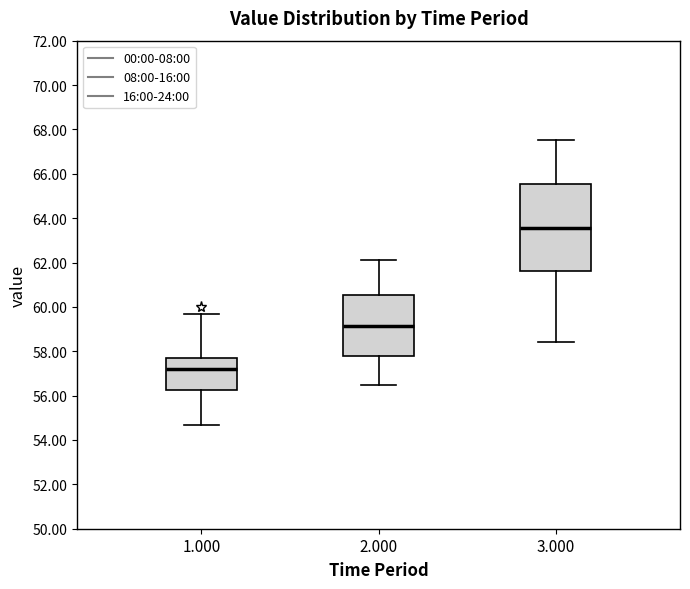

Where does the median line of the box at x = 1.000 sit on the y-axis? The values are not printed on the chart, so give them approximately, as read against the axis.

57.2